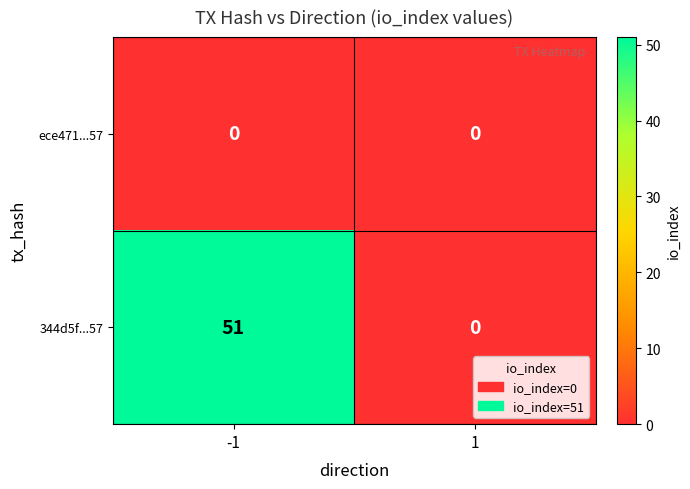

How many values in 344d5f...57 are above zero?

1